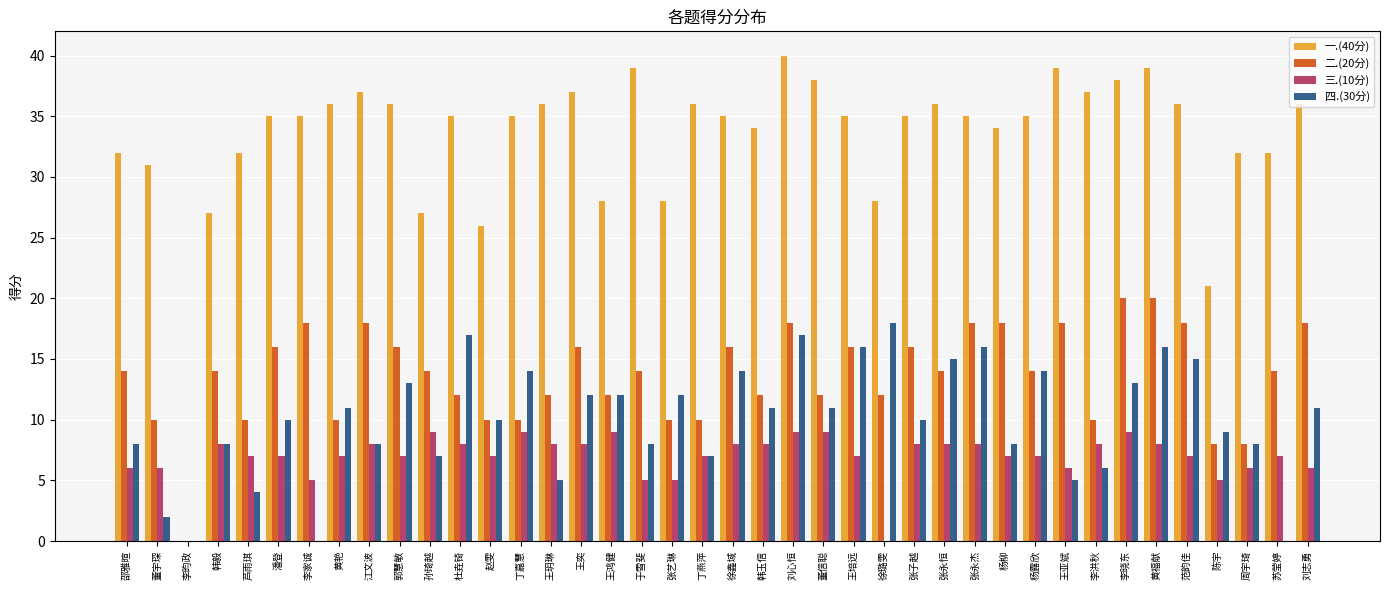

Which series has the widest spread of values?

一.(40分)